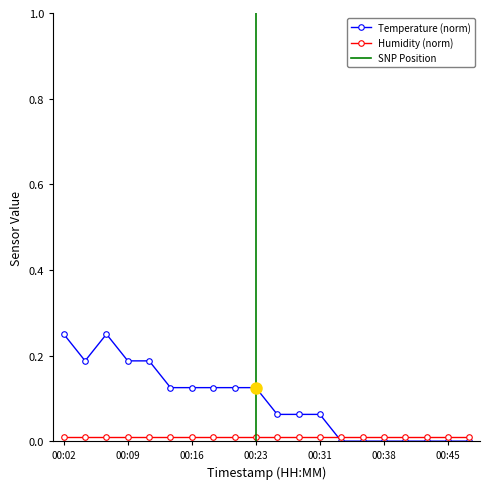

How many values are above zero?

13